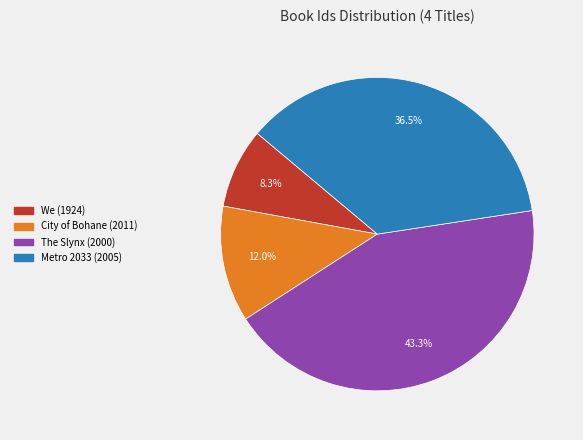

Which slice is the smallest?

We (1924)